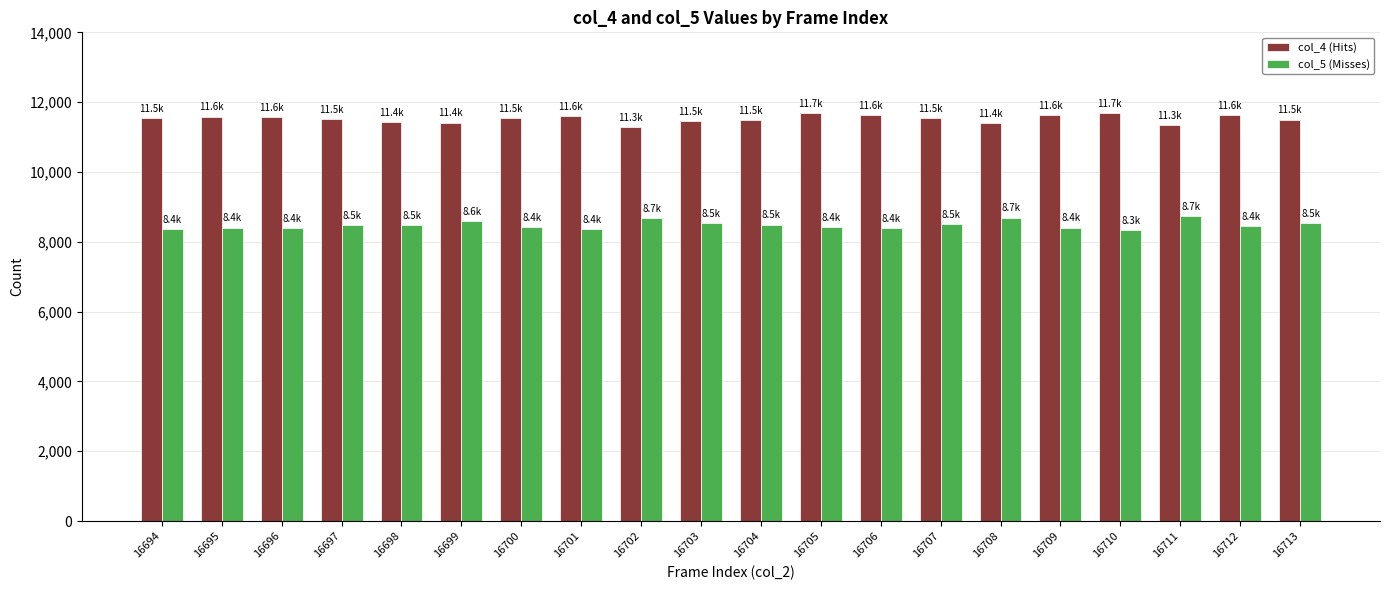

True or false: col_4 (Hits) has a value of 4840 at 16709.

False